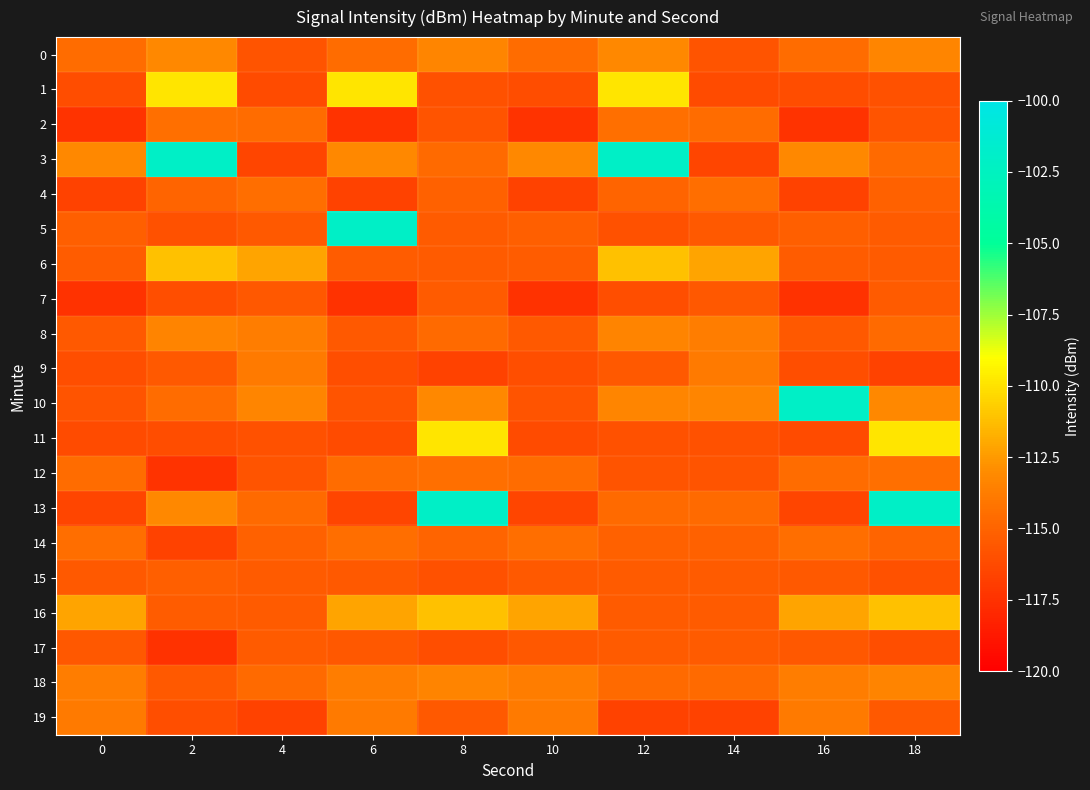

Which has a higher value, 14 or 6?

6